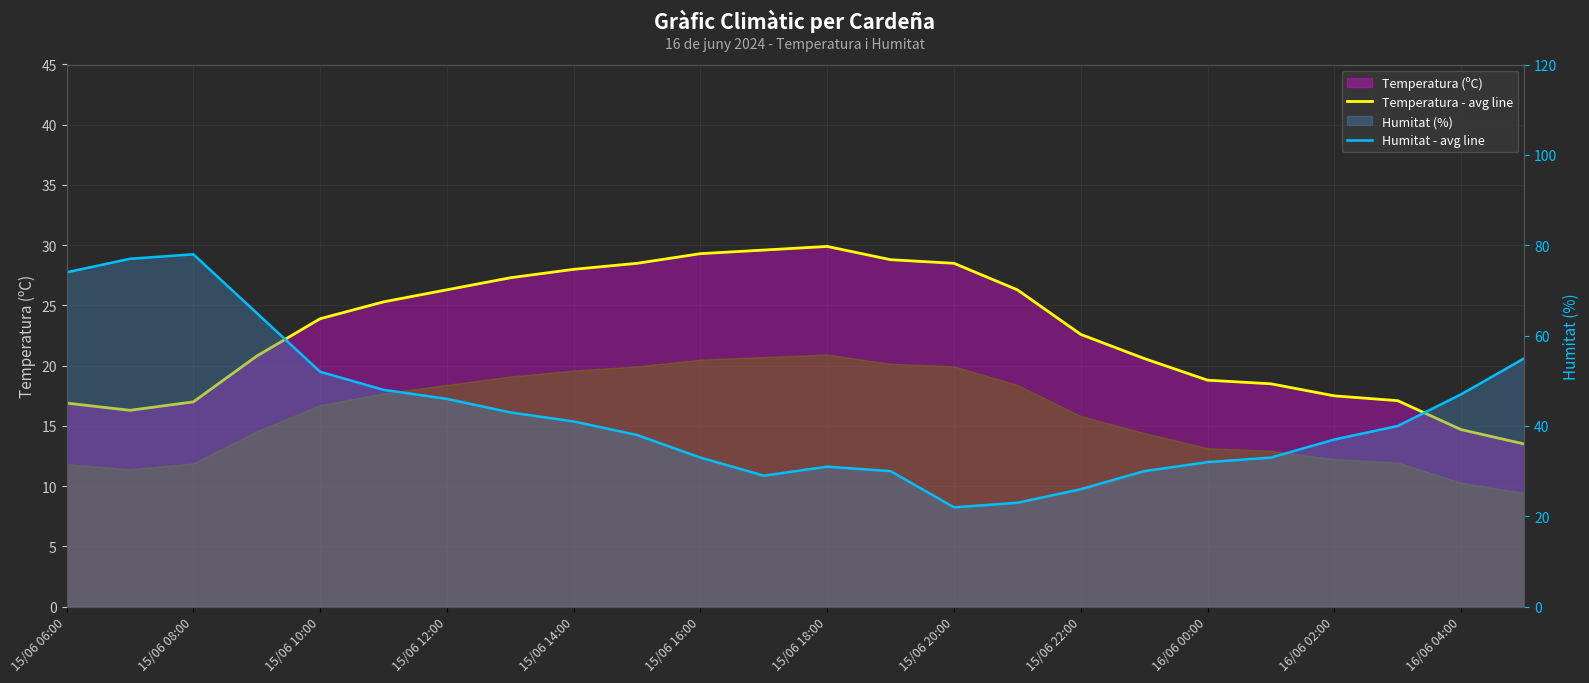

Between 16/06 02:00 and 15/06 10:00, which is larger?

15/06 10:00